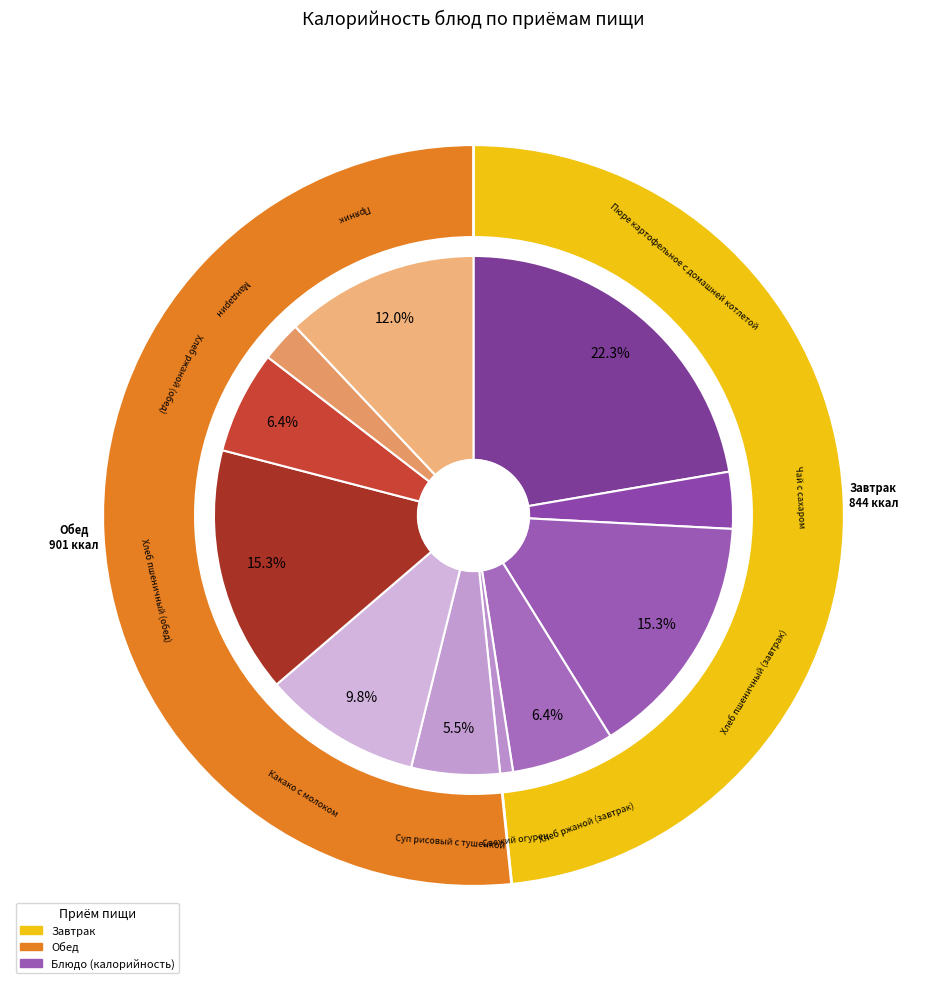

To the nearest percent, what is the difference between the Суп рисовый с тушенкой and Чай с сахаром slice percentages?

2%